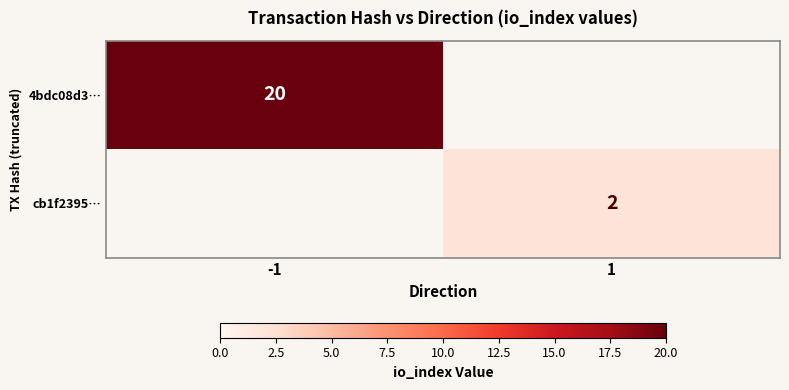

The value of 4bdc08d3… at -1 is 28. True or false?

False